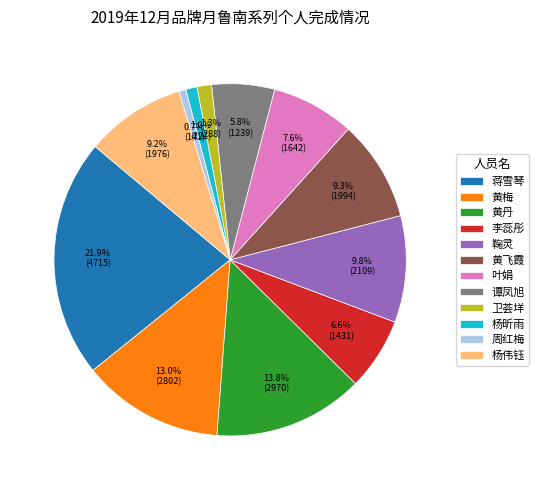

What percentage is the 黄丹 slice, to the nearest percent?

14%